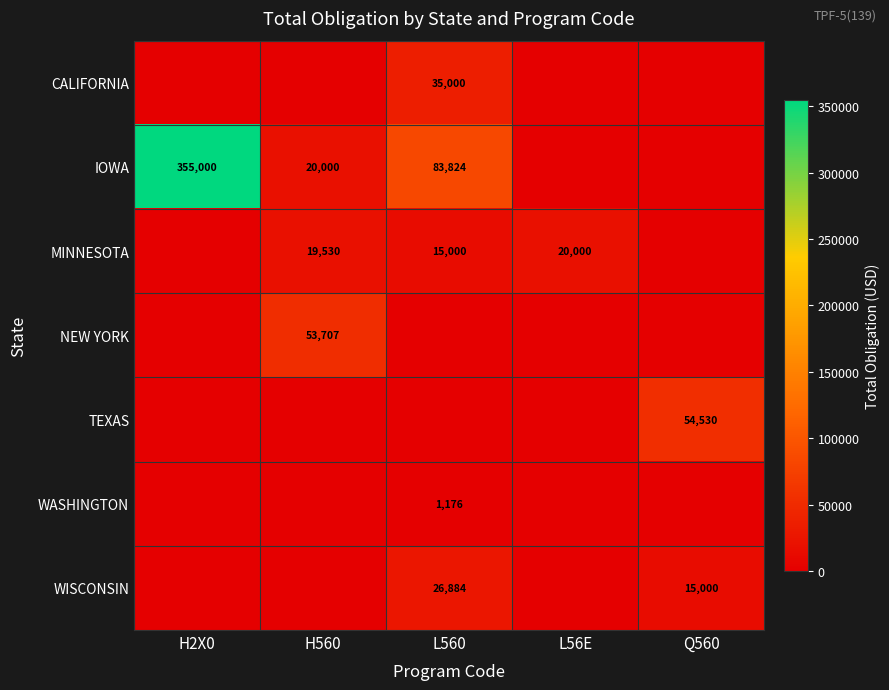

True or false: MINNESOTA has a value of 26867 at H560.

False